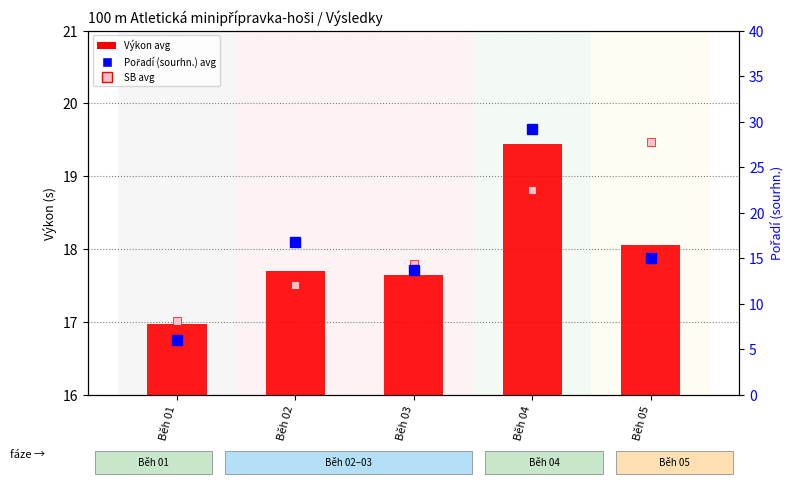

What is the maximum value for Pořadí (sourhn.) avg?

29.2